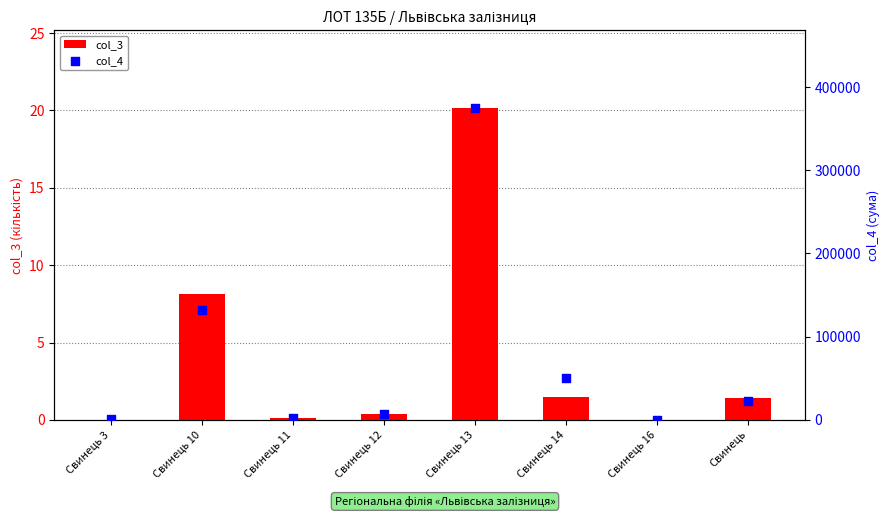

Which series has the largest Y range (max minus min)?

col_4